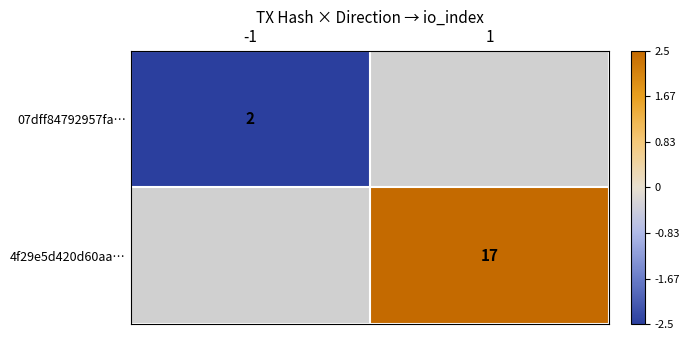

What is the maximum value shown in the chart?

2.5